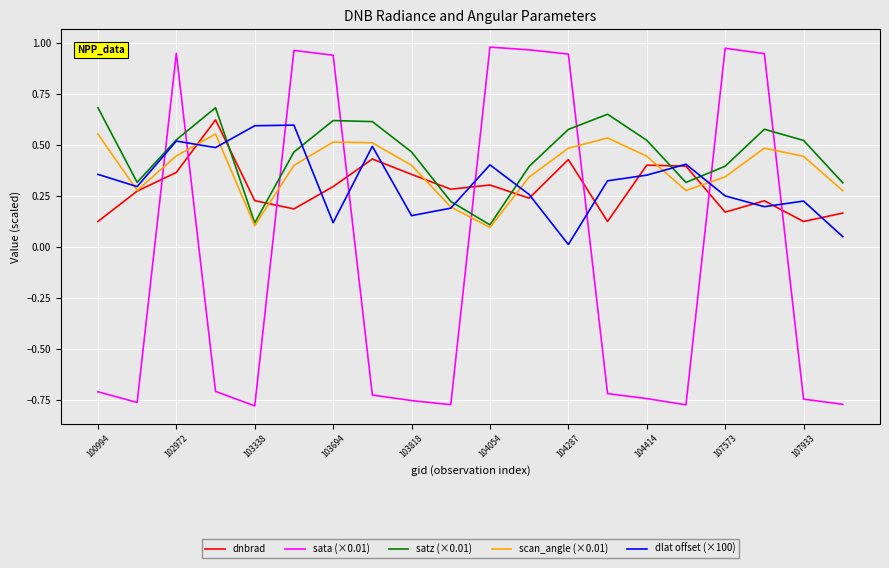

Which series has the largest range (max minus min)?

sata (×0.01)